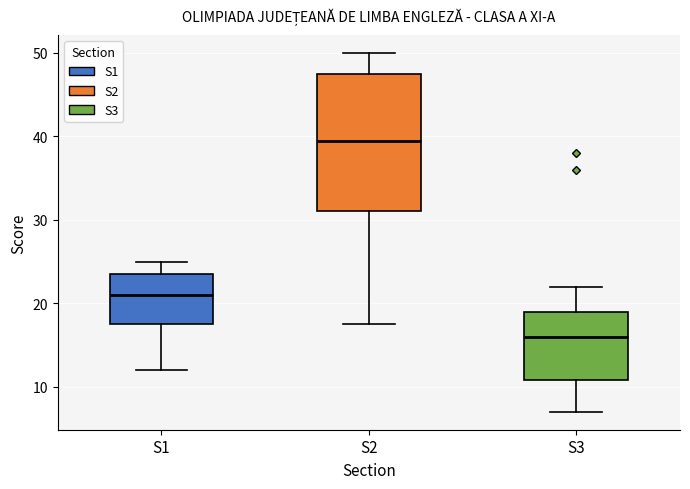

Comparing the boxes themselves (not the whiskers), which one is the tallest?

S2